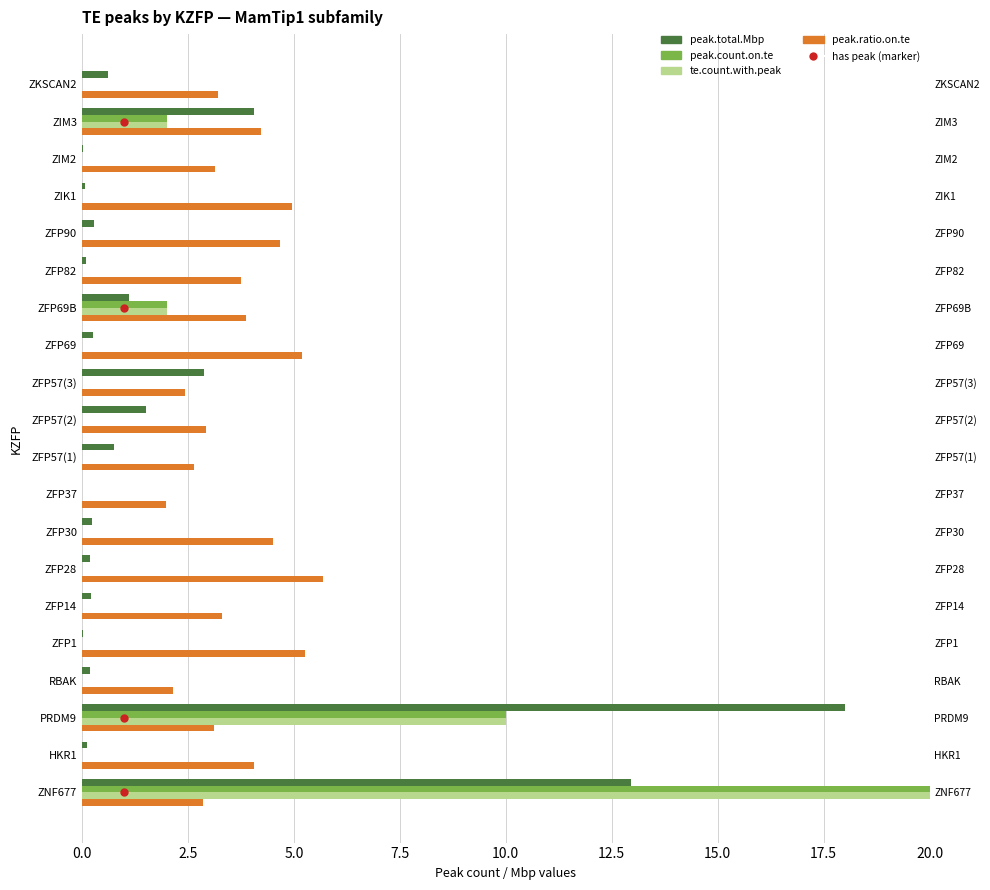

Which series has the largest total across all categories?

peak.ratio.on.te (×5)